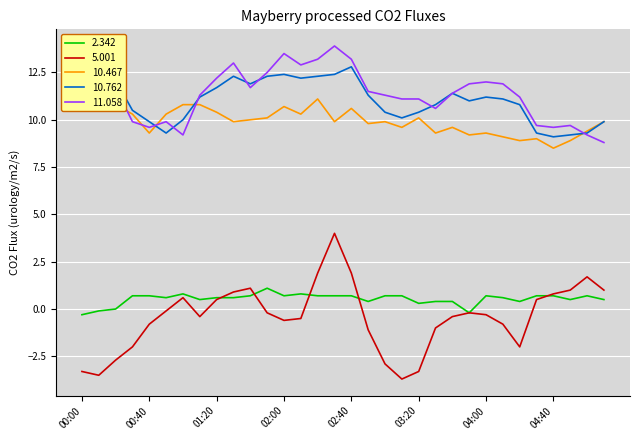

What is the label of the 31st point from the right?

00:10